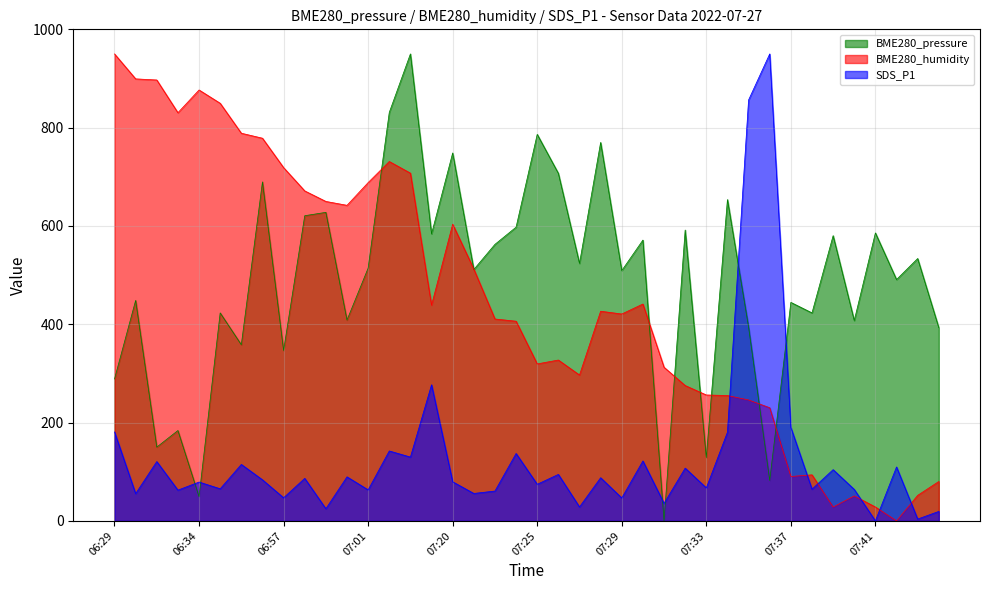

Does the chart have visible grid lines?

Yes